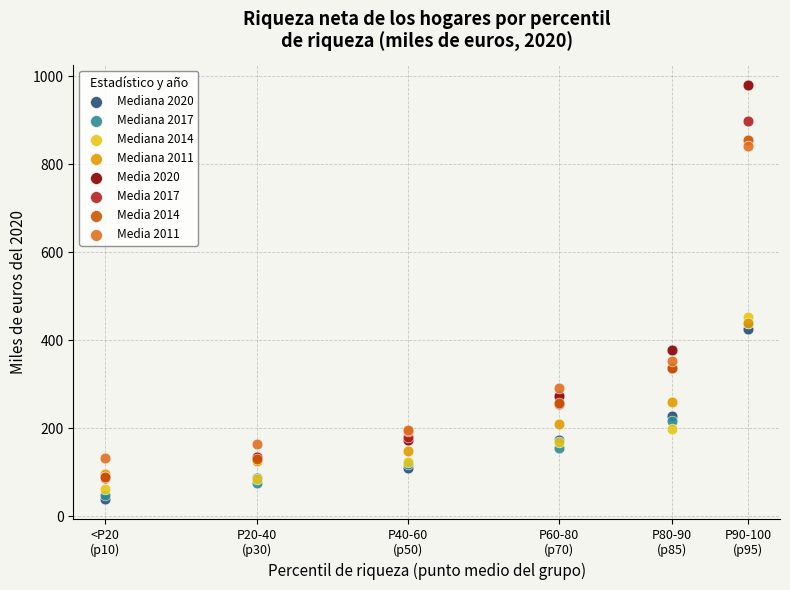

Which series reaches the maximum Y coordinate?

Media 2020